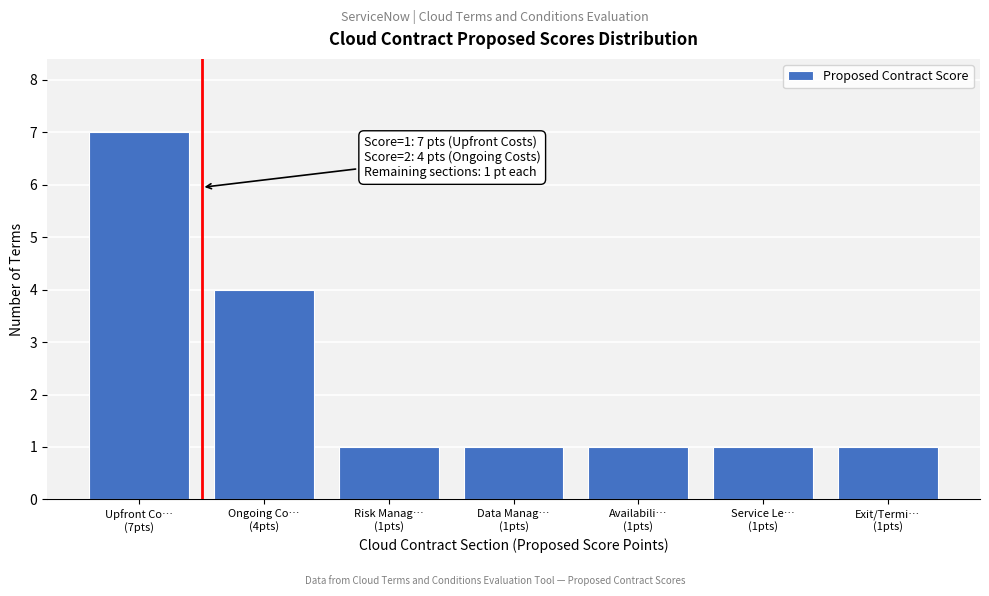

Reading right to left, what are all the values shown in this chart?

1	1	1	1	1	4	7